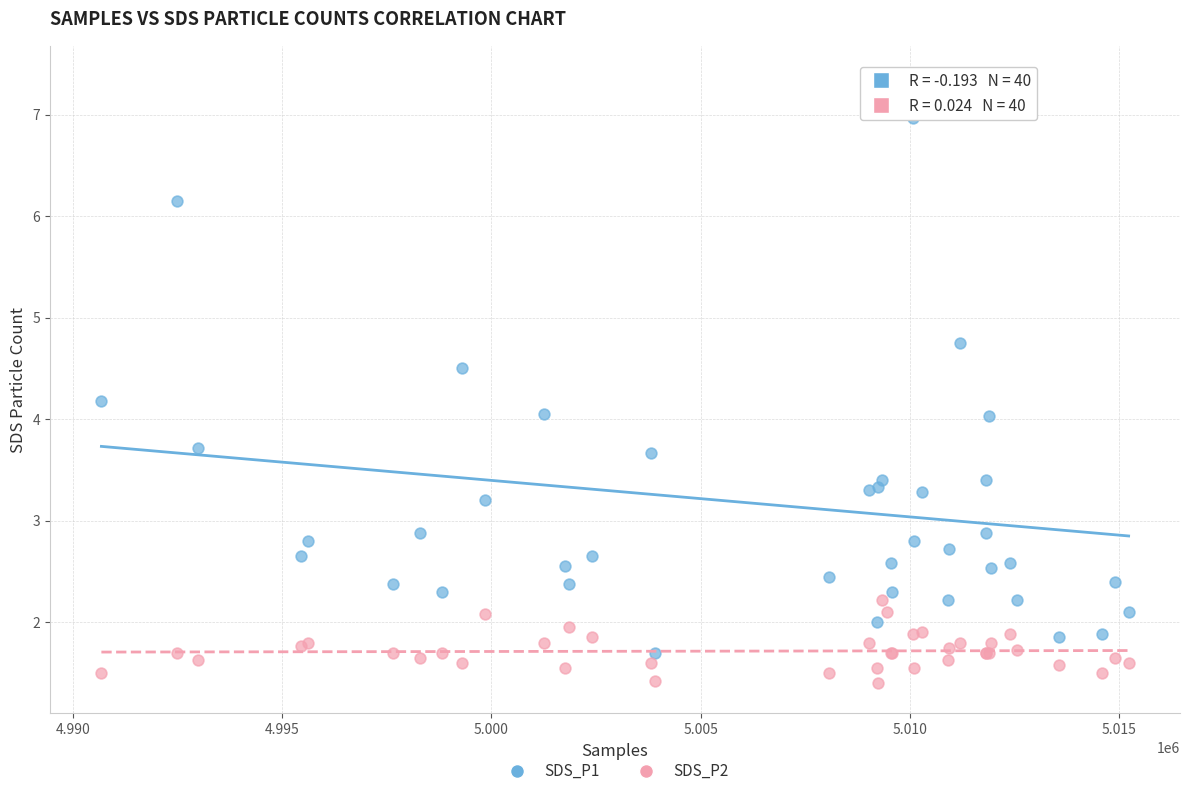

What are all the series names shown in the legend?

SDS_P1, SDS_P2